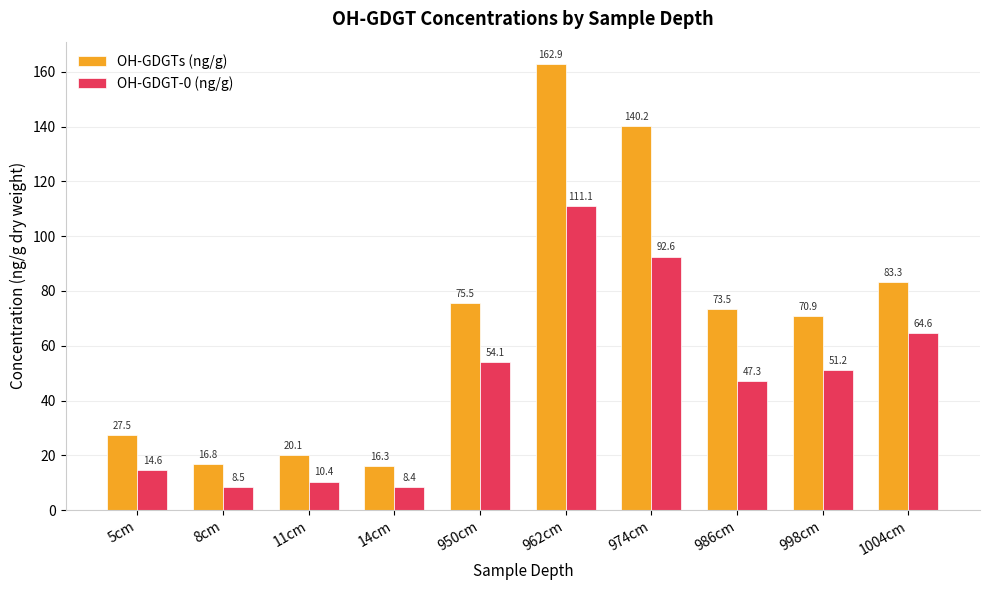

Where is OH-GDGT-0 (ng/g) nearest to the value 59?

950cm